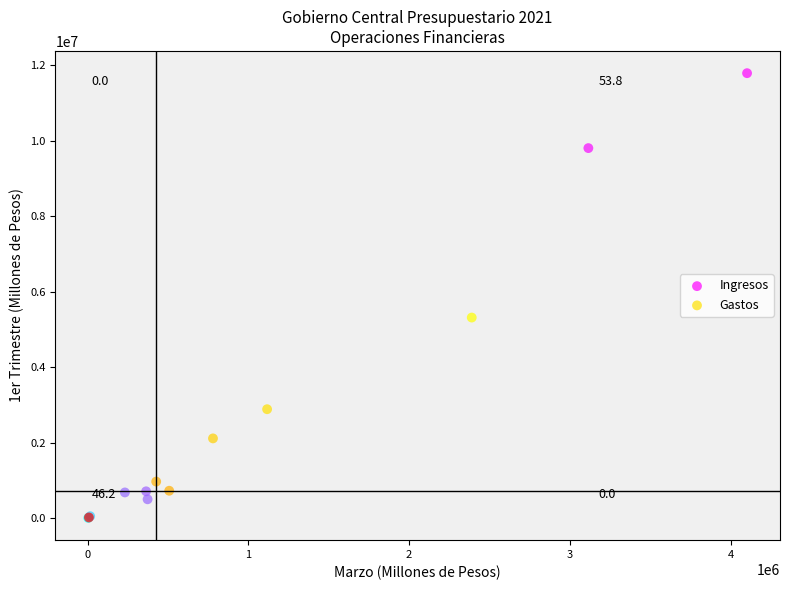

Which series reaches the maximum Y coordinate?

Ingresos